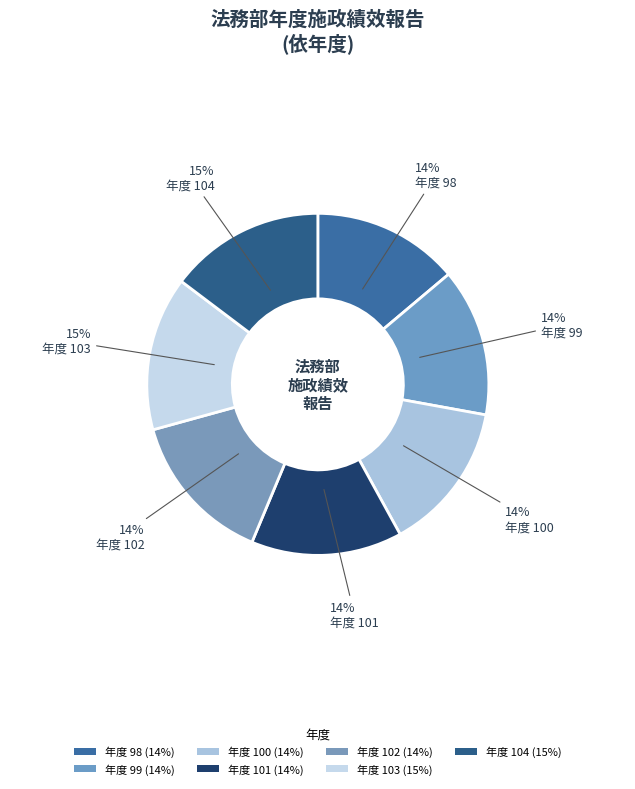

Rank the categories by value from lowest to highest.

98, 99, 100, 101, 102, 103, 104